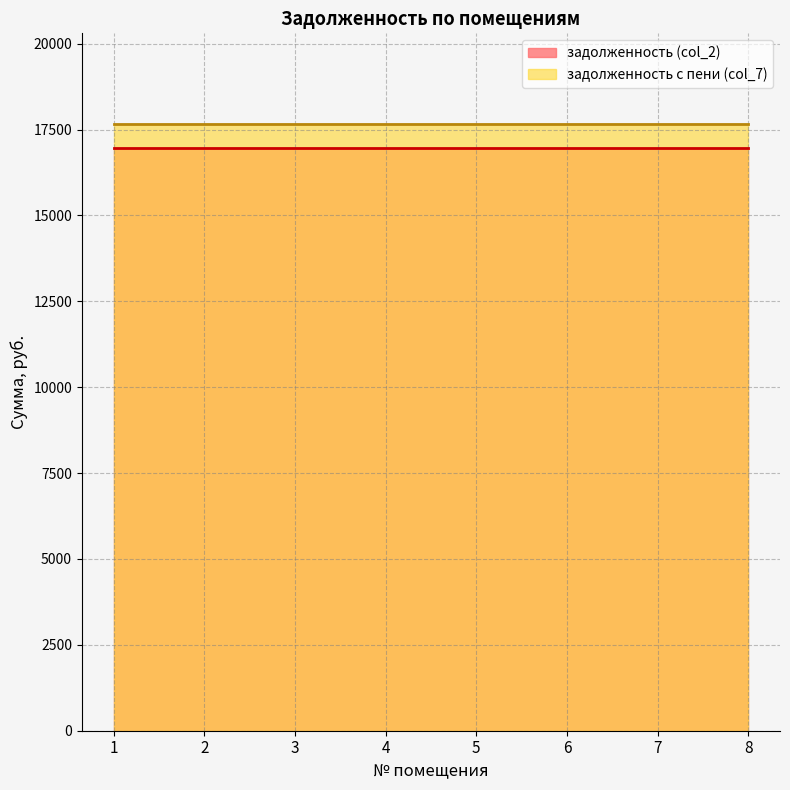

At 5, list the series in order from smallest to largest.

задолженность (col_2), задолженность с пени (col_7)